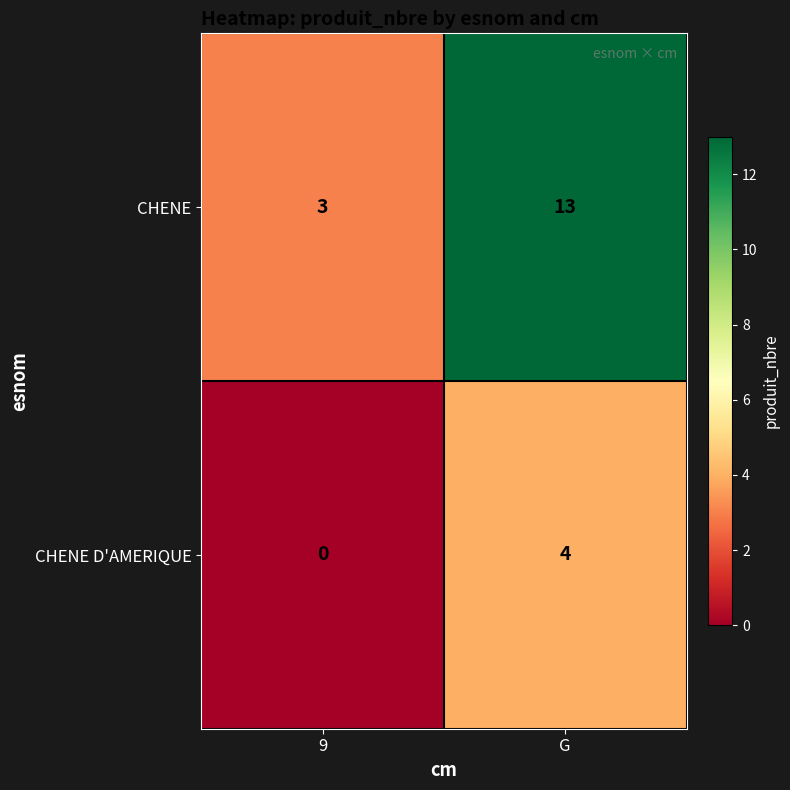

The CHENE series shows 5 at 9. True or false?

False